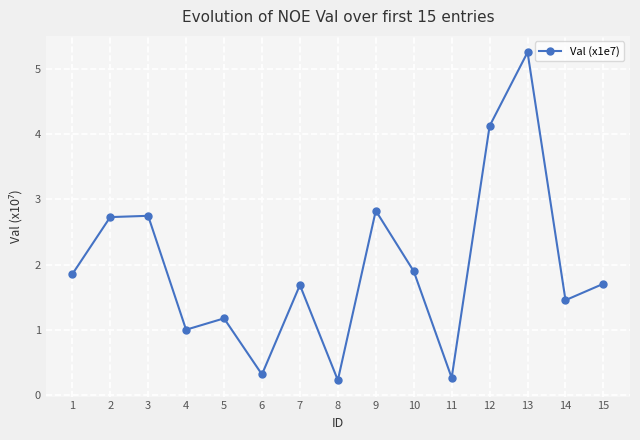

What is the minimum value shown in the chart?

0.2